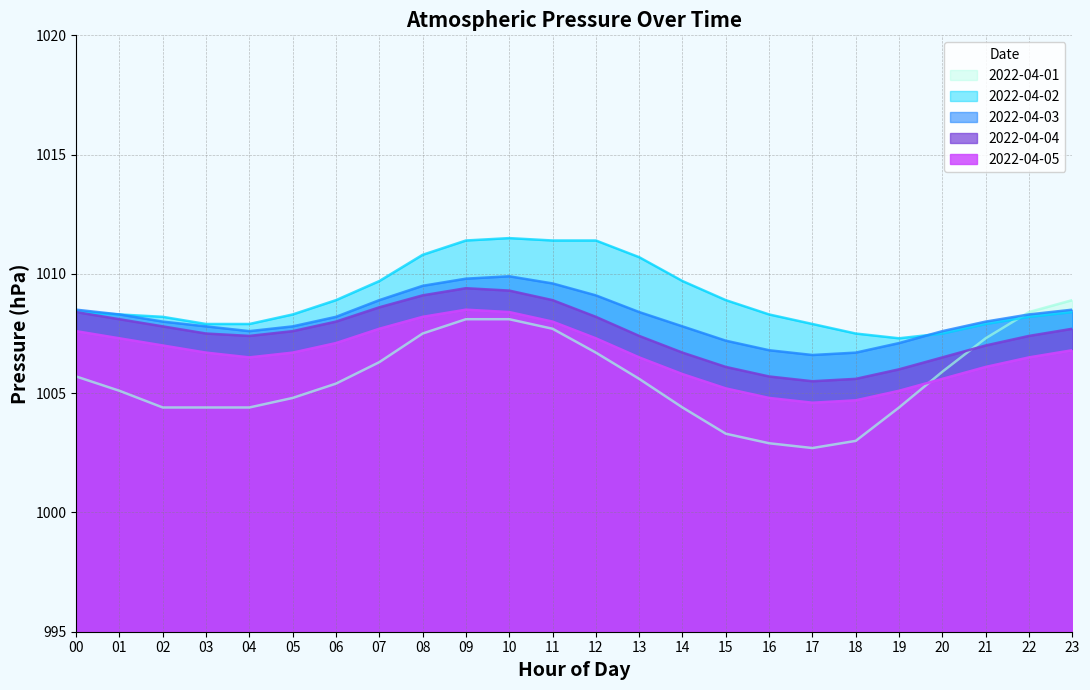

At 18, list the series in order from smallest to largest.

2022-04-01, 2022-04-05, 2022-04-04, 2022-04-03, 2022-04-02